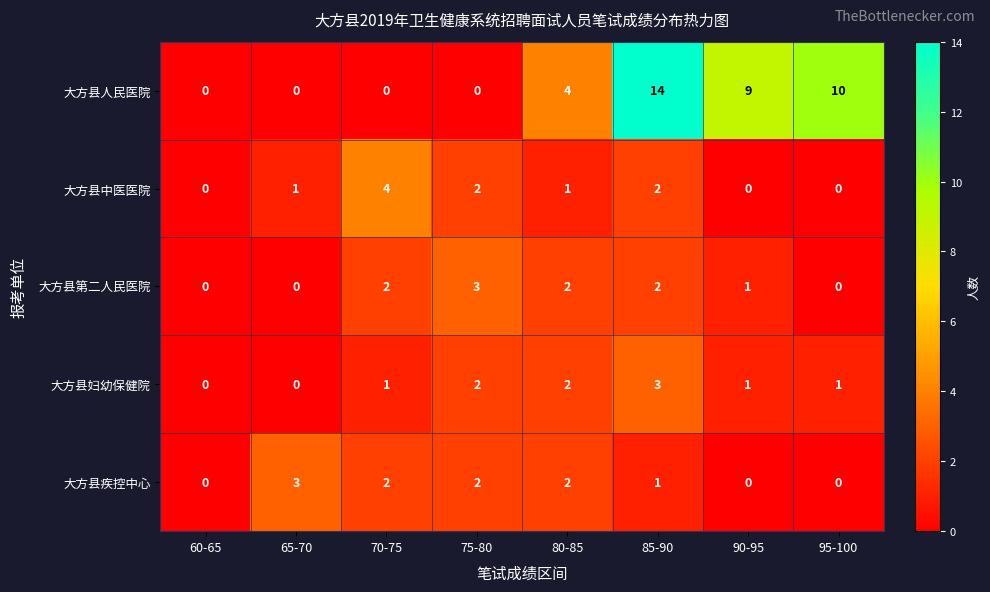

Where is 大方县疾控中心 nearest to the value 1?

85-90